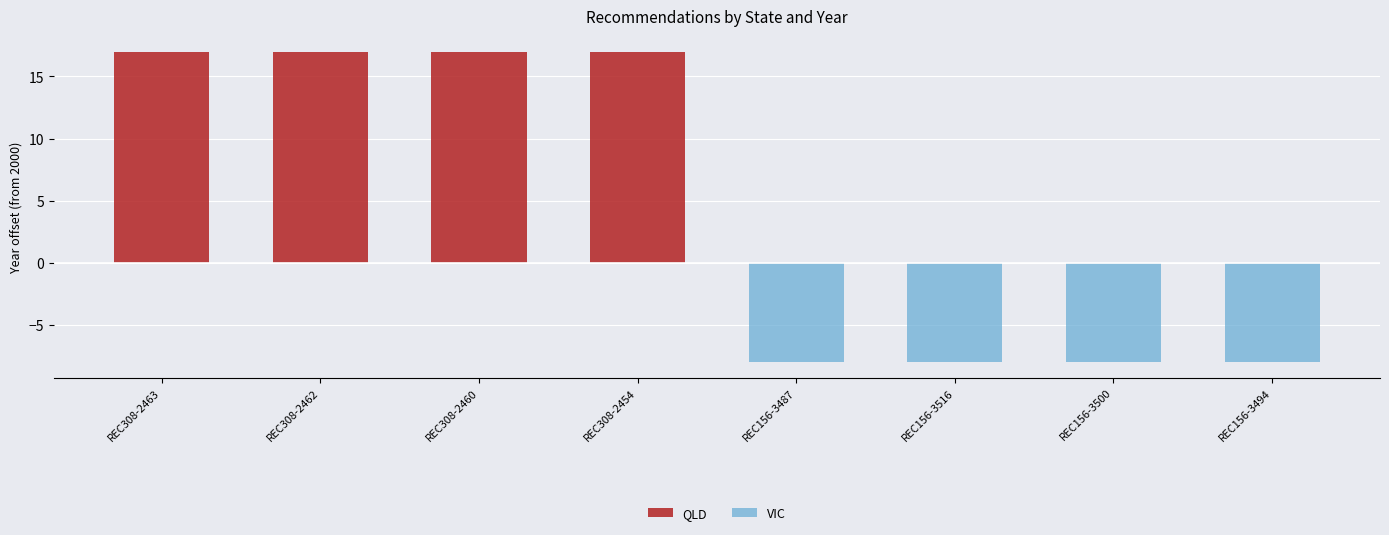

Rank the series by their average value, from lowest to highest.

VIC, QLD